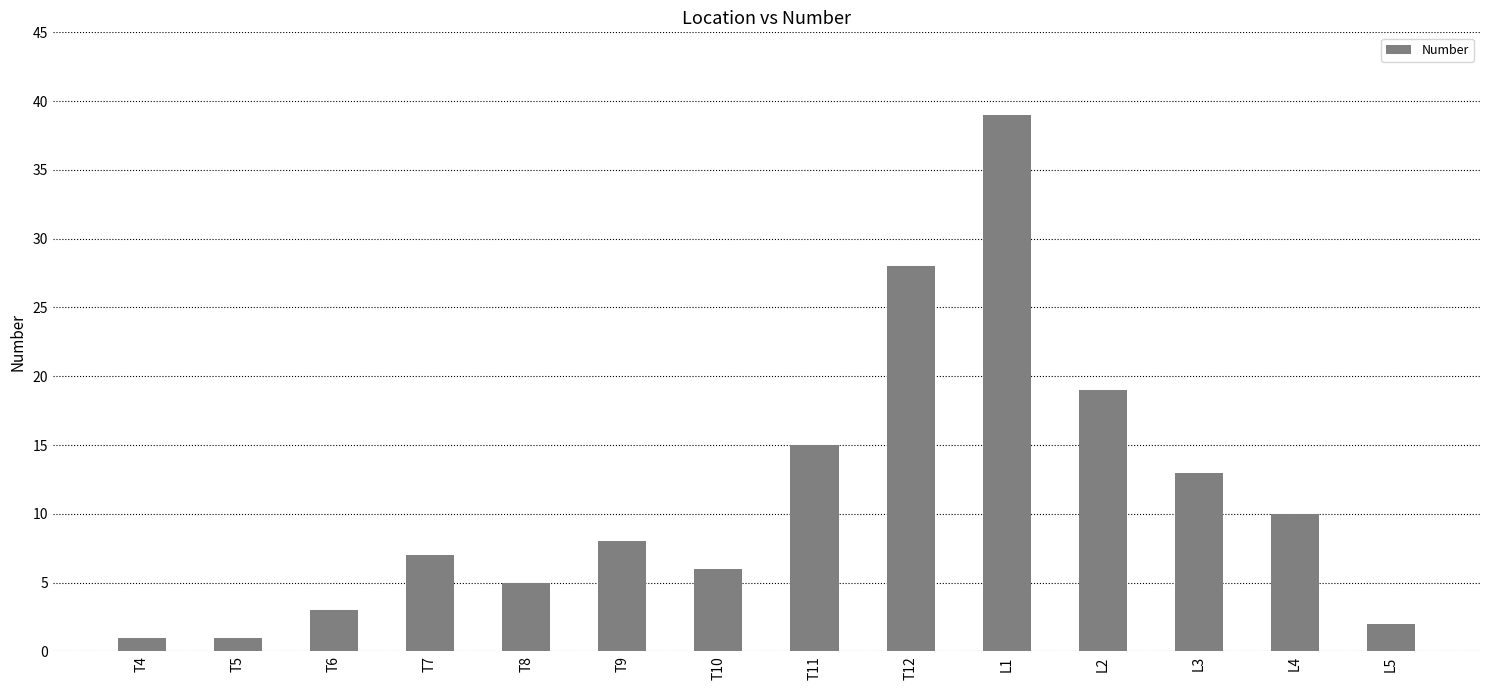

True or false: the data shows 9 at T10.

False